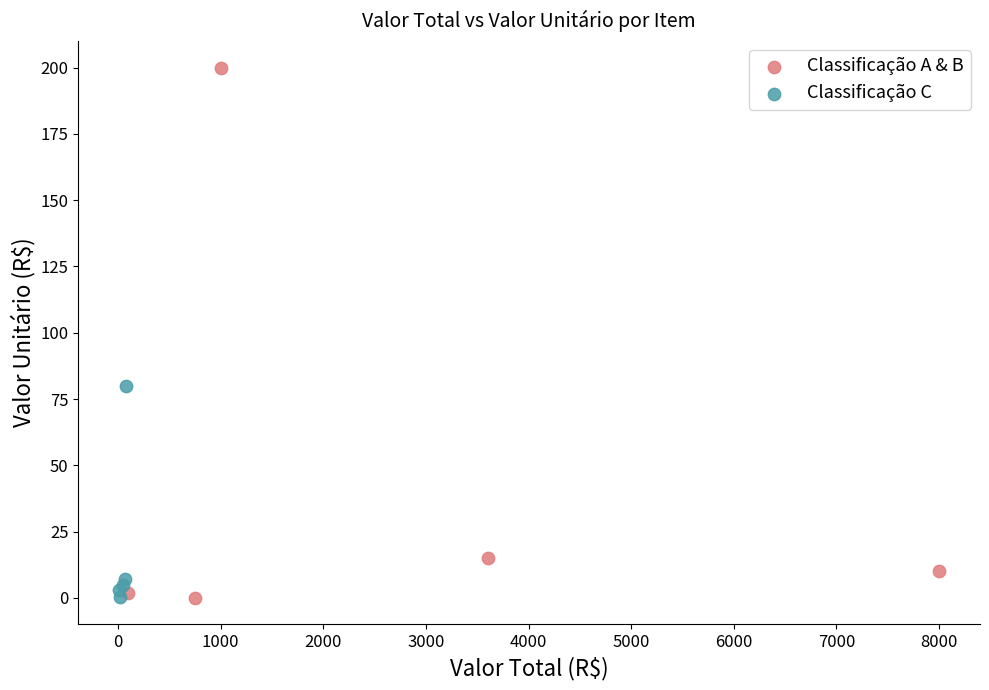

Which series has the widest spread of Y values?

Classificação A & B